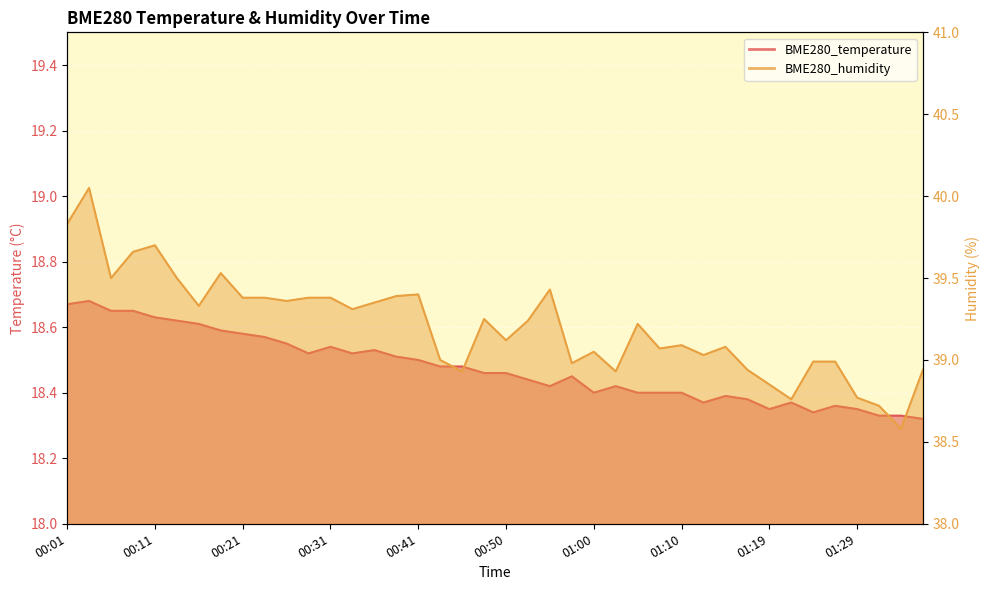

The value of BME280_temperature at 01:10 is 18.4. True or false?

True